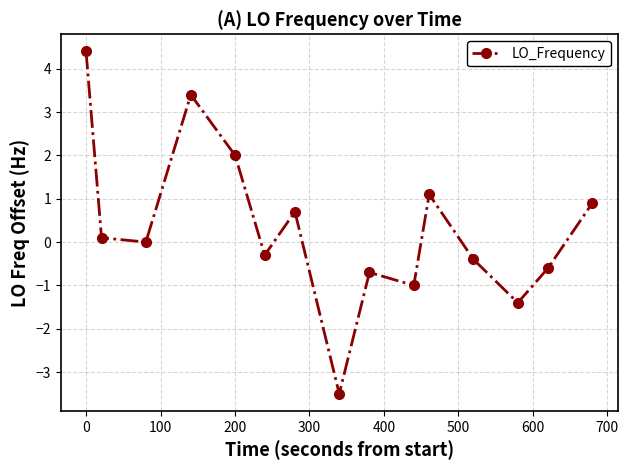

How many interior local peaks (higher than both neighbors) does the data have?

4